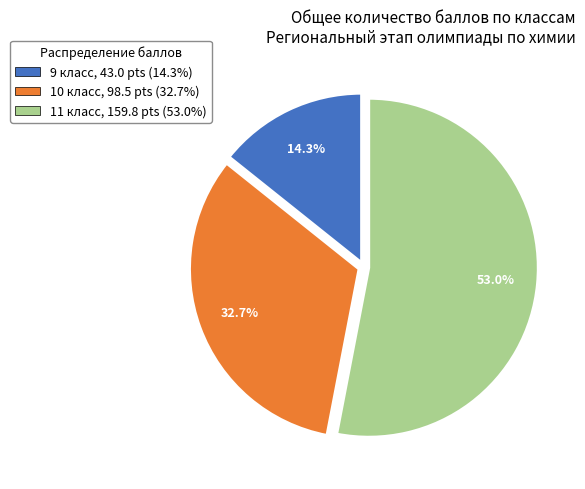

What percentage do 11 класс, 159.8 pts (53.0%) and 10 класс, 98.5 pts (32.7%) together represent?

85.7%